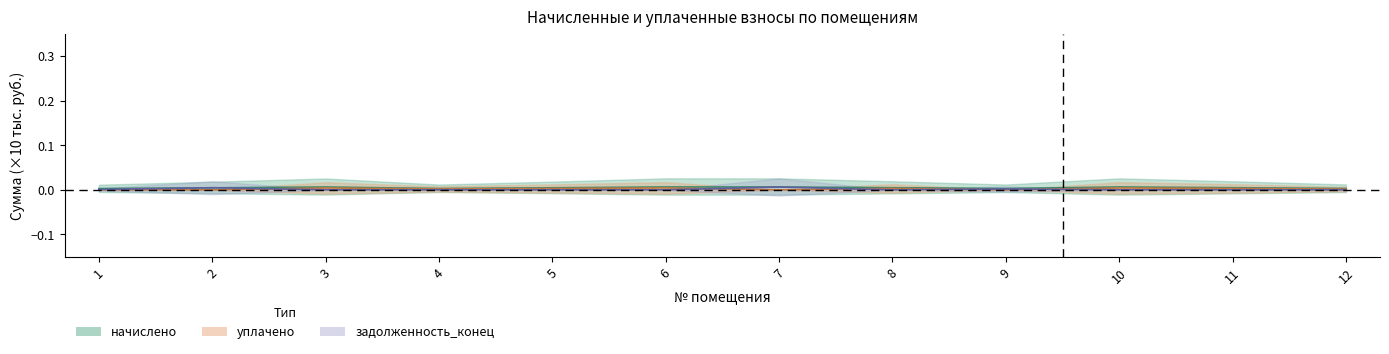

Reading left to right, list all the values displayed in this chart.

начислено: 1=0.0	2=0.0	3=0.0	4=0.0	5=0.0	6=0.0	7=0.0	8=0.0	9=0.0	10=0.0	11=0.0	12=0.0
уплачено: 1=0.0	2=0.0	3=0.0	4=0.0	5=0.0	6=0.0	7=0.0	8=0.0	9=0.0	10=0.0	11=0.0	12=0.0
задолженность_конец: 1=0.0	2=0.0	3=0.0	4=0.0	5=0.0	6=0.0	7=0.0	8=0.0	9=0.0	10=0.0	11=0.0	12=0.0